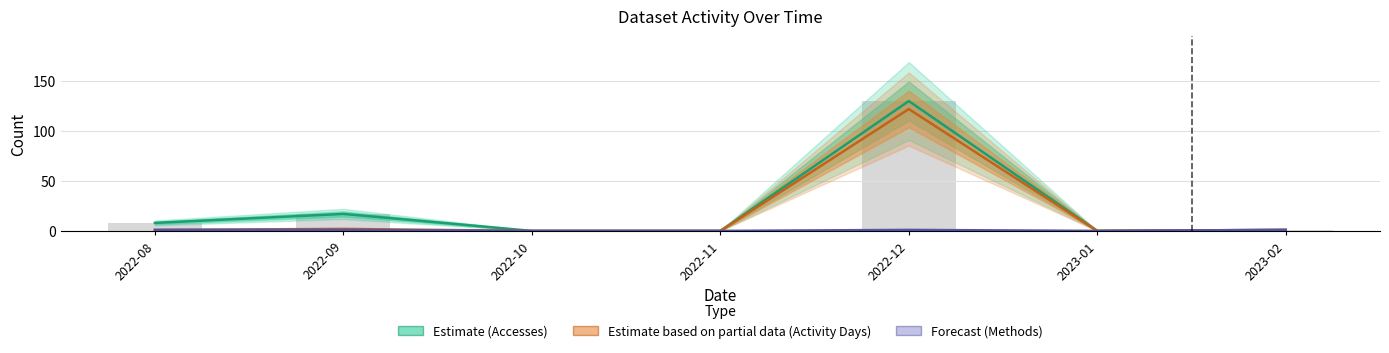

What is the sum of all Accesses values?

156